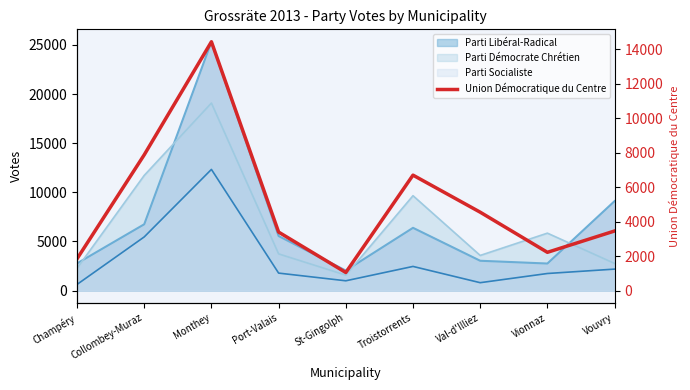

The chart shows a value of 11081 at Troistorrents. True or false?

False